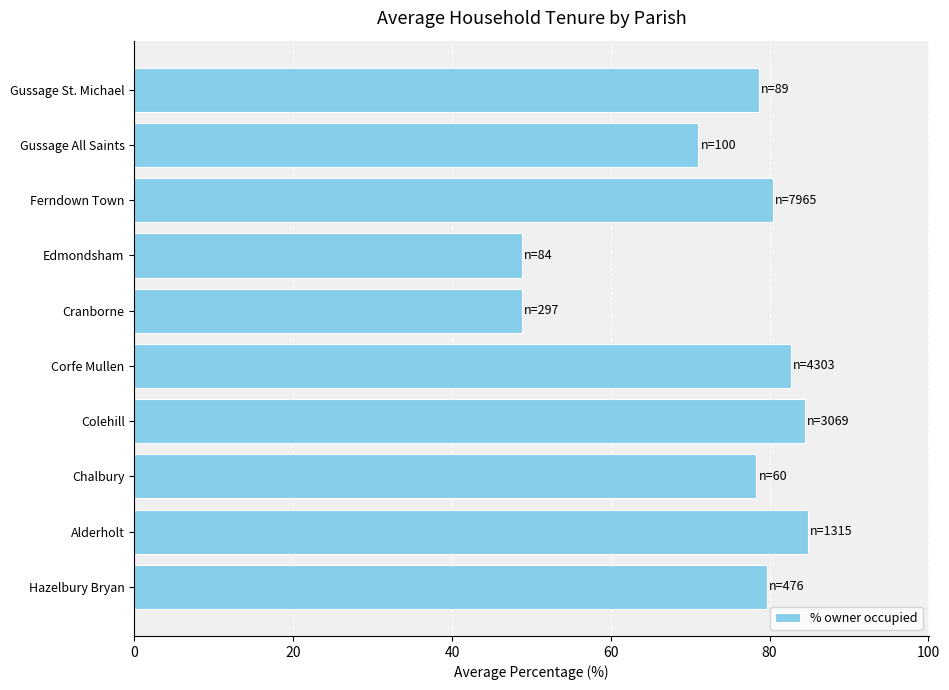

What is the sum of all values?

737.5